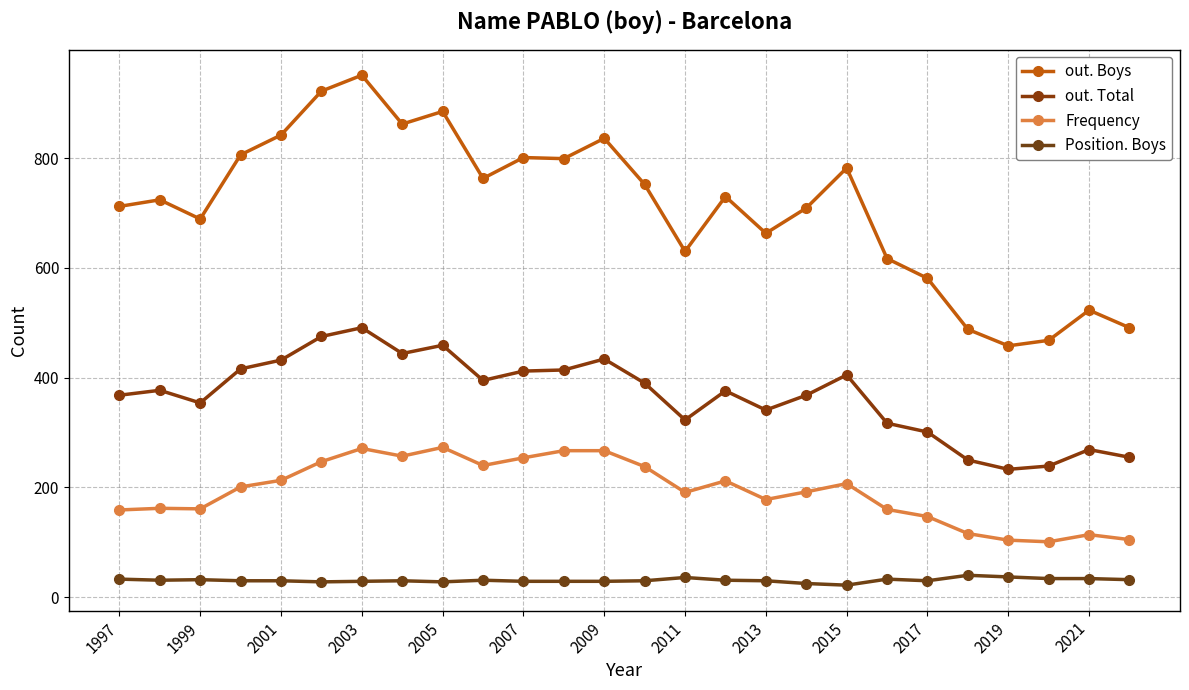

How many data points does each series have?

26